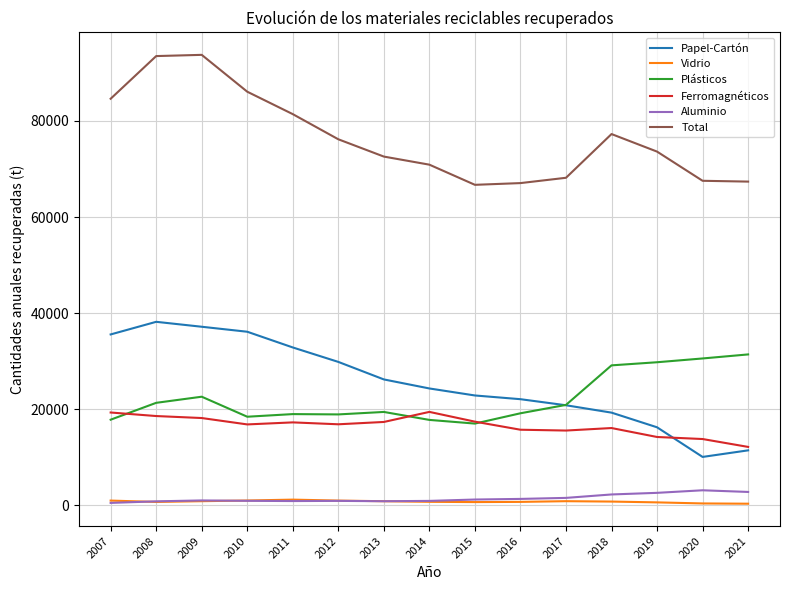

True or false: Total and Papel-Cartón intersect in this chart.

False